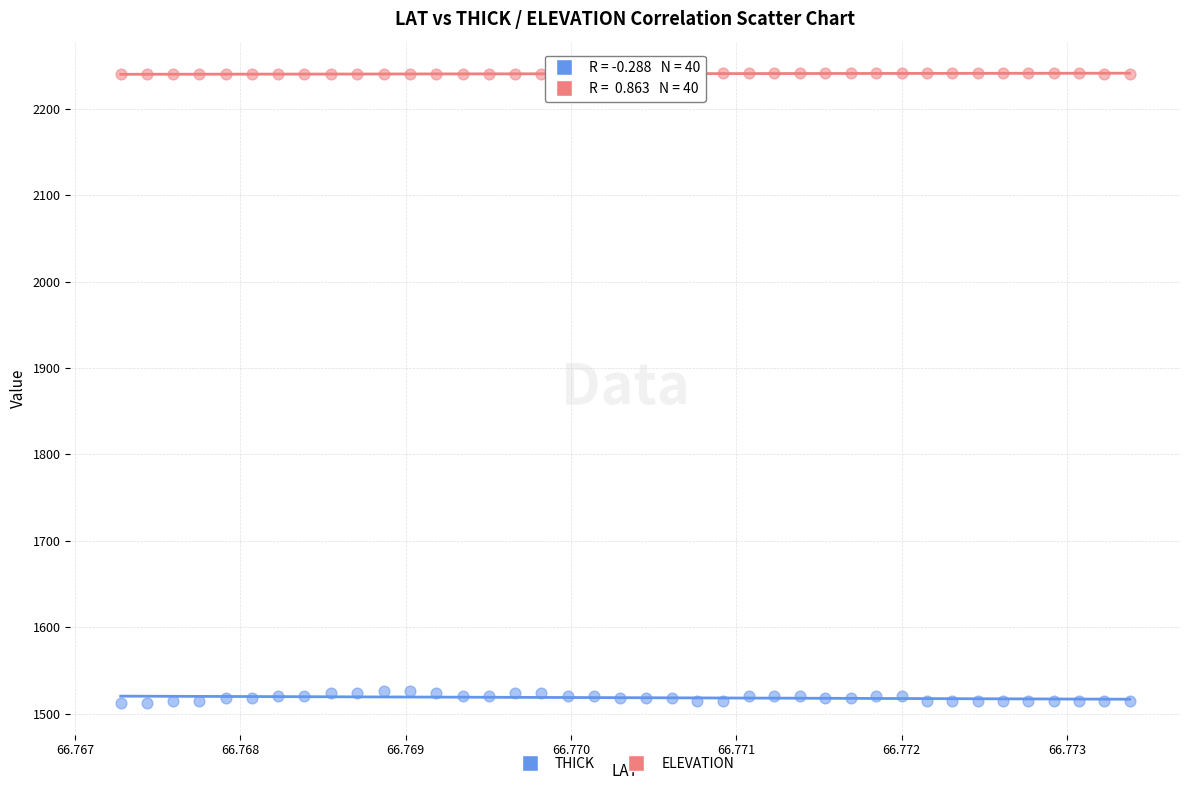

Which series reaches the minimum Y coordinate?

THICK